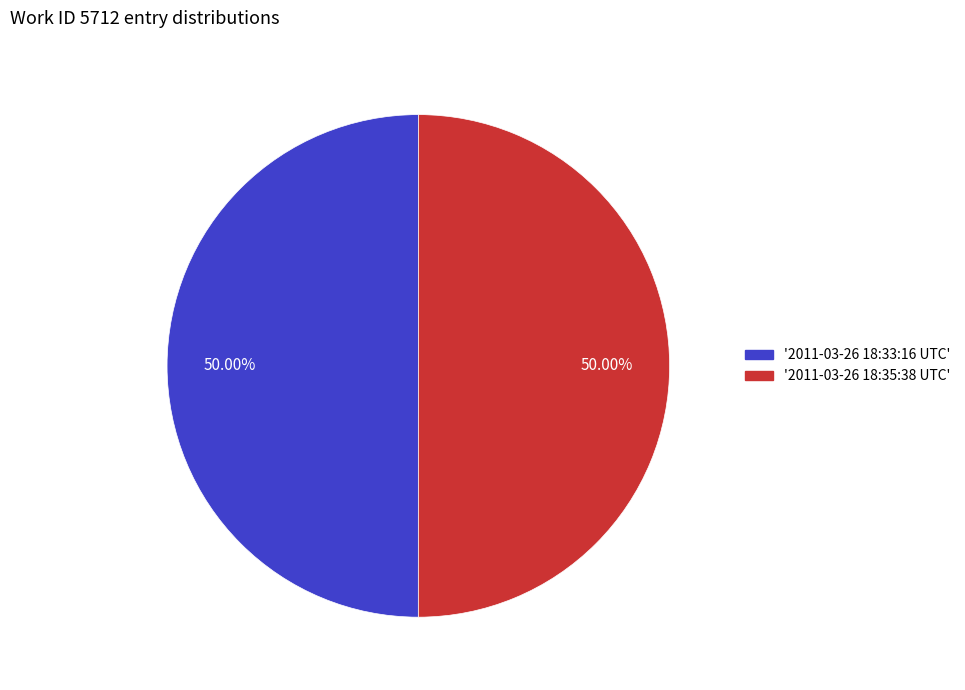

Count the number of slices in the pie.

2